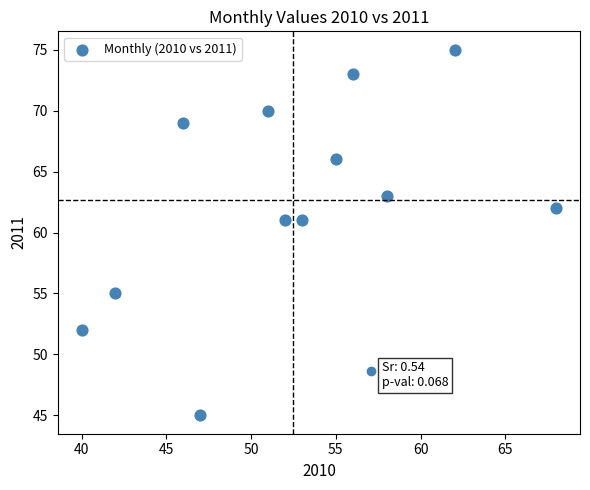

What is the range of Y values (max minus min)?

30